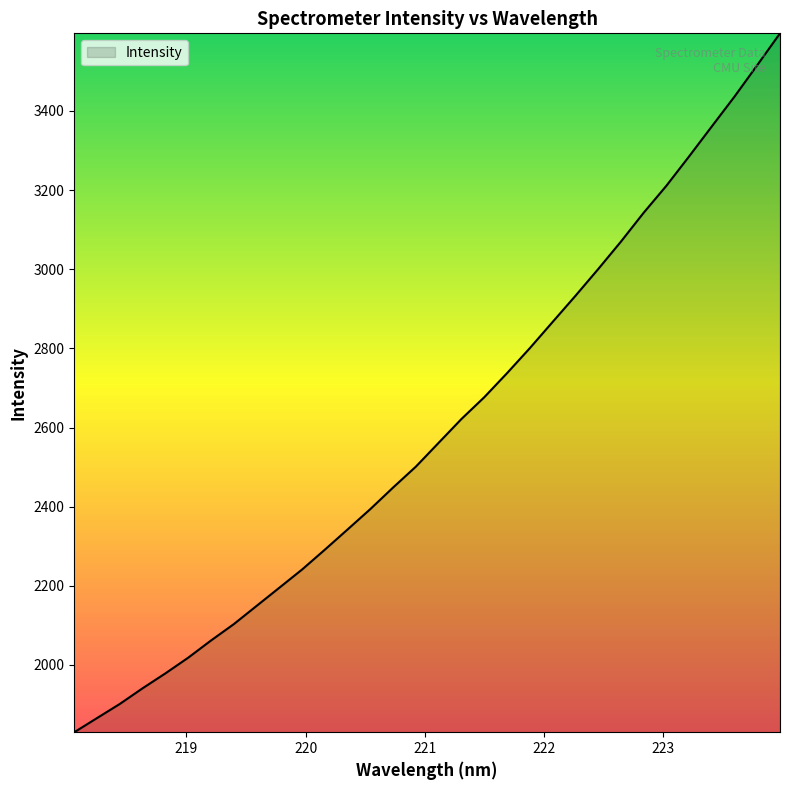

What is the maximum value shown in the chart?

3596.2